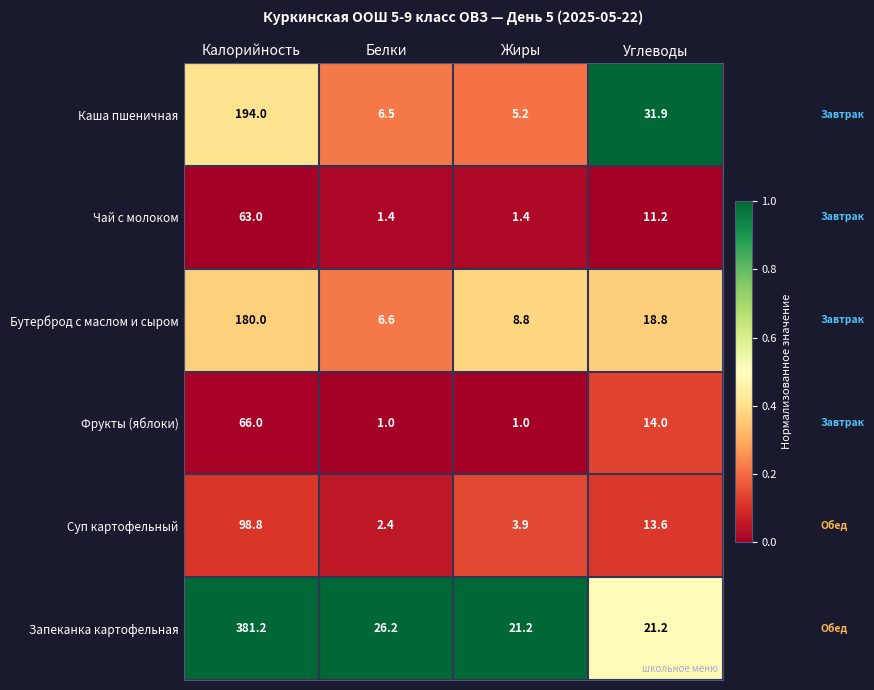

Between Калорийность and Жиры, which series saw the biggest shift?

Запеканка картофельная